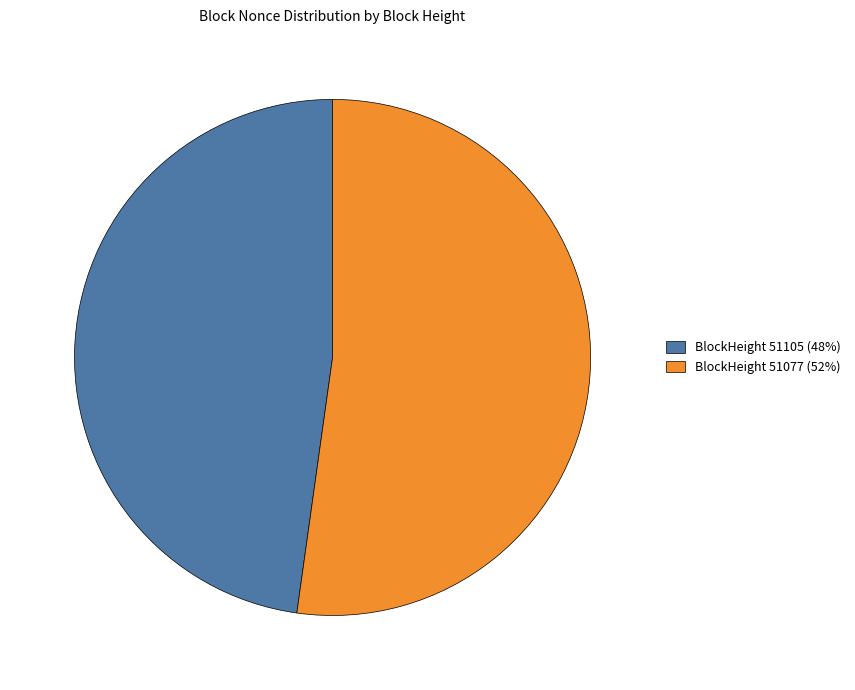

Which has a higher value, BlockHeight 51105 (48%) or BlockHeight 51077 (52%)?

BlockHeight 51077 (52%)